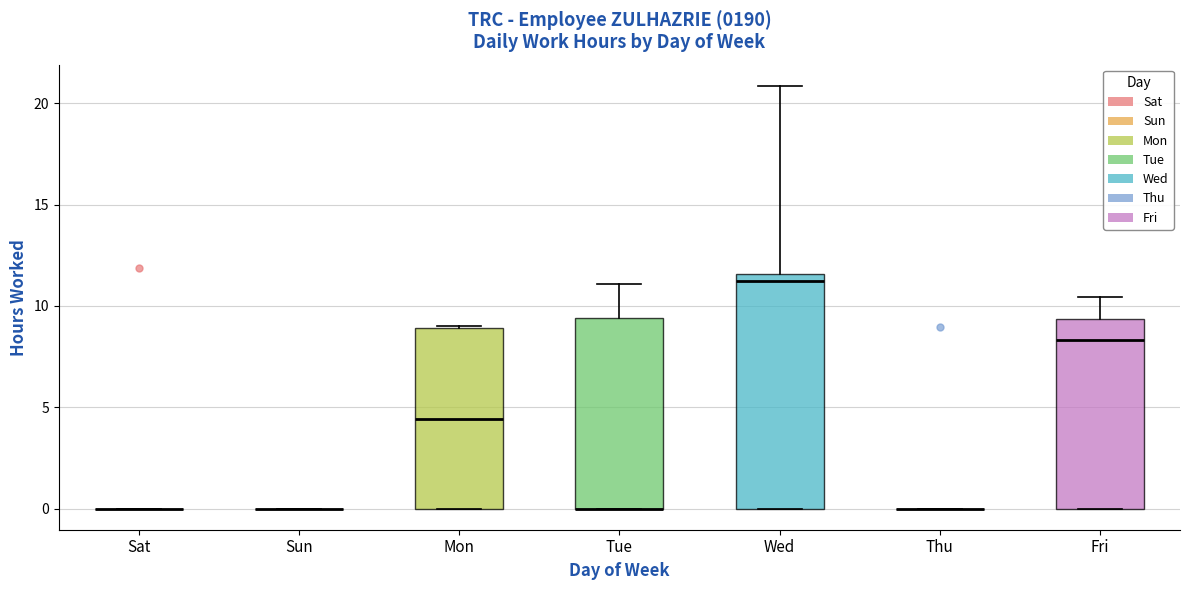

Reading left to right, read every box against the y-axis: the position of its median line, the range the box covers, and the ends of its whiskers. The values are not printed on the chart, so give them approximately, as read against the axis.

Sat: box collapsed to a line at 0.0, whiskers 0.0 to 0.0
Sun: box collapsed to a line at 0.0, whiskers 0.0 to 0.0
Mon: median 4.5, box 0.0 to 9.0, whiskers 0.0 to 9.0
Tue: median 0.0 (drawn on the box's lower edge), box 0.0 to 9.5, whiskers 0.0 to 11.0
Wed: median 11.5 (just below the box's upper edge), box 0.0 to 11.5, whiskers 0.0 to 21.0
Thu: box collapsed to a line at 0.0, whiskers 0.0 to 0.0
Fri: median 8.5, box 0.0 to 9.5, whiskers 0.0 to 10.5